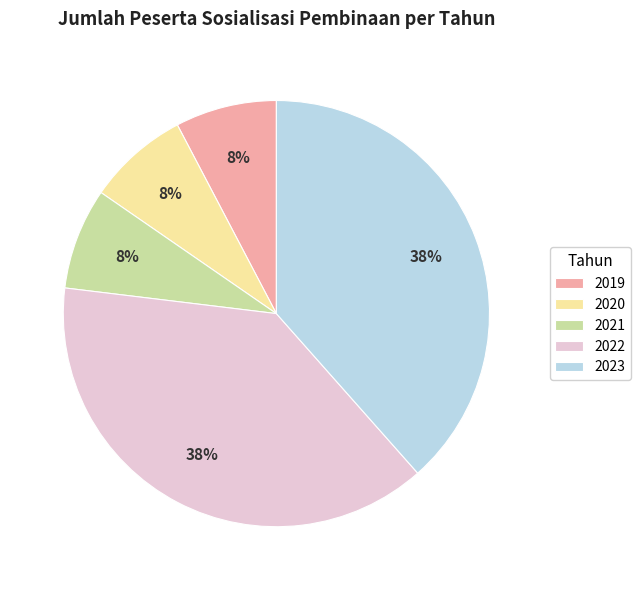

Combined, do 2022 and 2023 account for over 50%?

Yes